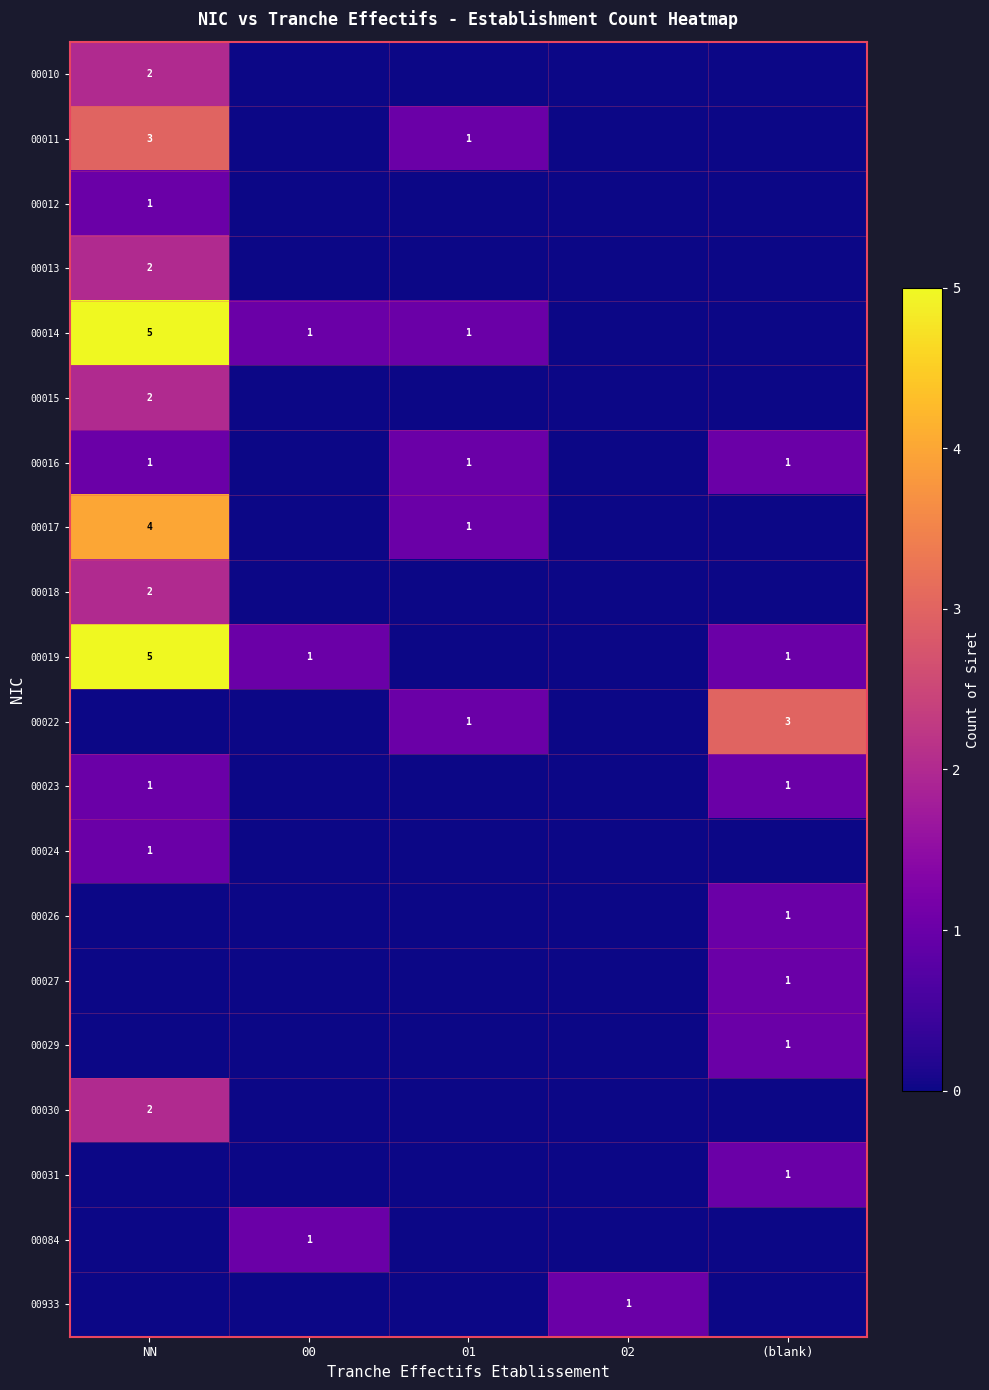

Between 00 and NN, which is larger?

NN